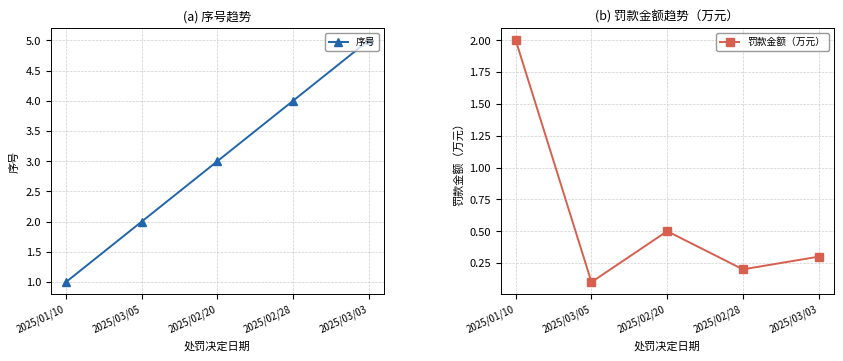

What position from the left is 2025/01/10?

1